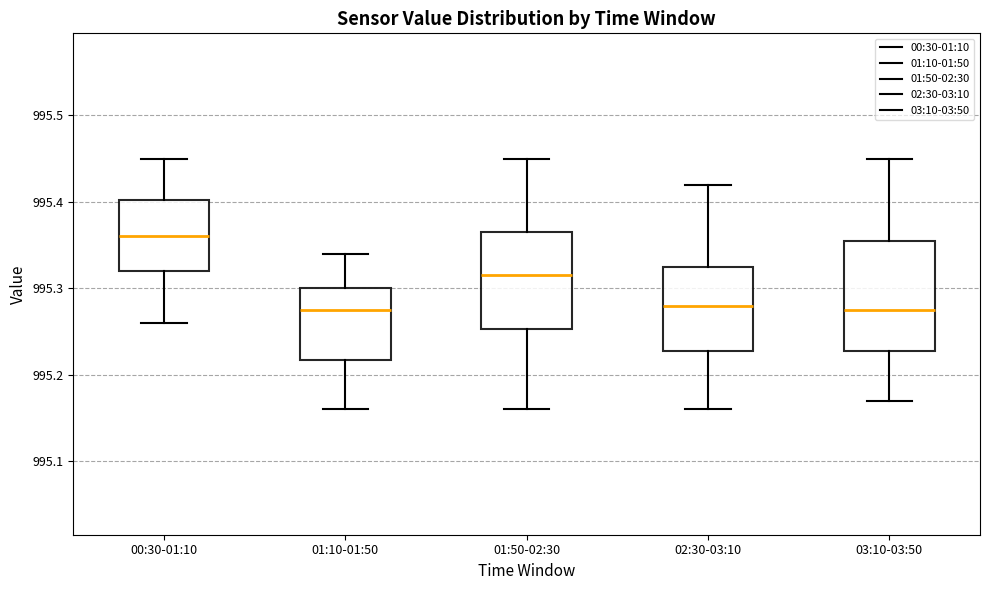

Comparing the boxes themselves (not the whiskers), which one is the tallest?

03:10-03:50